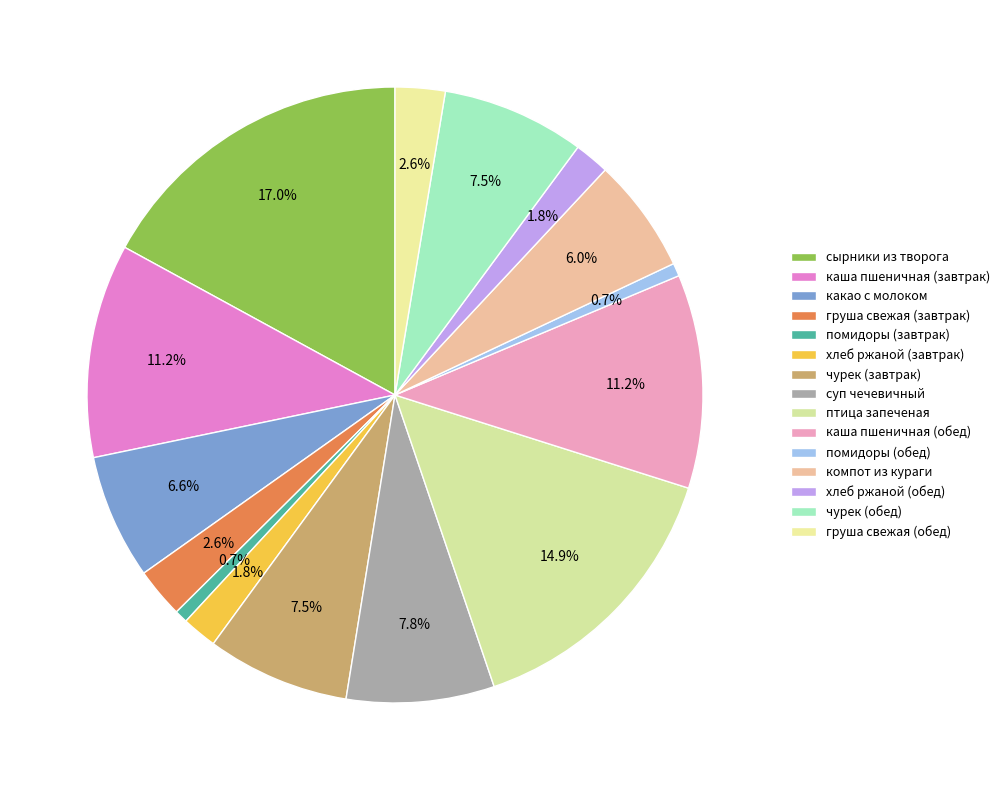

Count the number of slices in the pie.

15